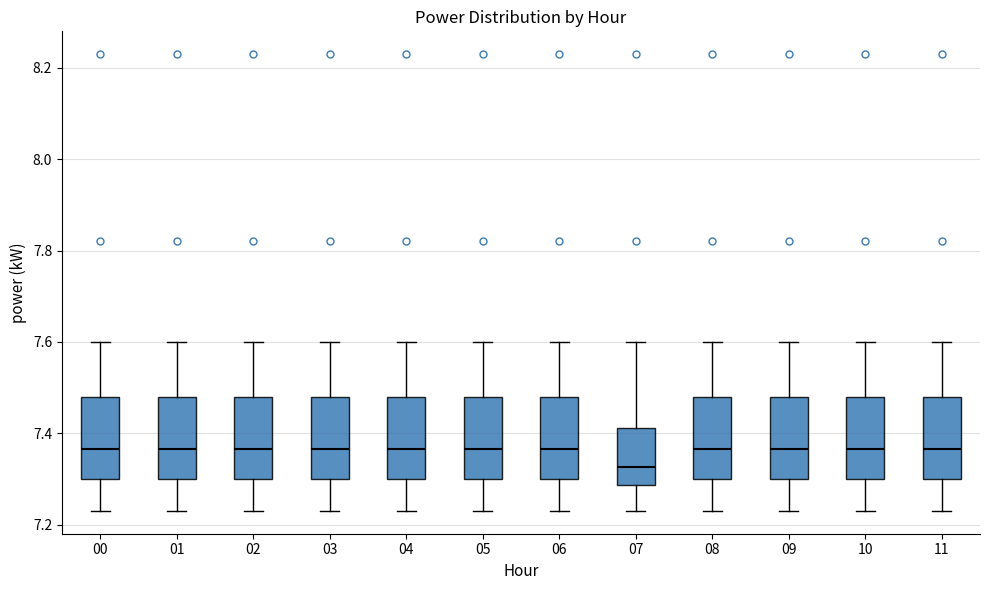

Reading left to right, transcribe this box plot: for each box, give where its median line is, the range the box spans, and where its two whiskers end, as read against the y-axis. The values are not printed on the chart, so give them approximately, as read against the axis.

00: median 7.36, box 7.30 to 7.48, whiskers 7.24 to 7.60
01: median 7.36, box 7.30 to 7.48, whiskers 7.24 to 7.60
02: median 7.36, box 7.30 to 7.48, whiskers 7.24 to 7.60
03: median 7.36, box 7.30 to 7.48, whiskers 7.24 to 7.60
04: median 7.36, box 7.30 to 7.48, whiskers 7.24 to 7.60
05: median 7.36, box 7.30 to 7.48, whiskers 7.24 to 7.60
06: median 7.36, box 7.30 to 7.48, whiskers 7.24 to 7.60
07: median 7.32, box 7.28 to 7.42, whiskers 7.24 to 7.60
08: median 7.36, box 7.30 to 7.48, whiskers 7.24 to 7.60
09: median 7.36, box 7.30 to 7.48, whiskers 7.24 to 7.60
10: median 7.36, box 7.30 to 7.48, whiskers 7.24 to 7.60
11: median 7.36, box 7.30 to 7.48, whiskers 7.24 to 7.60